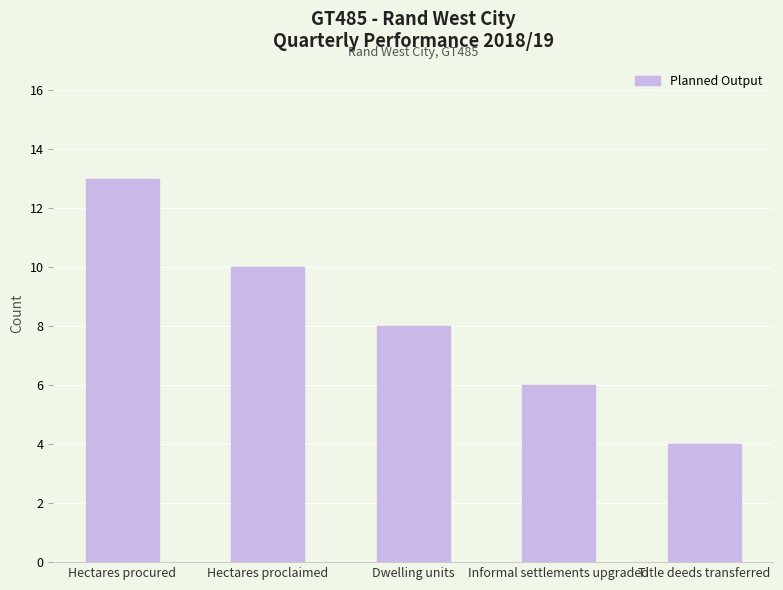

What is the average value?

8